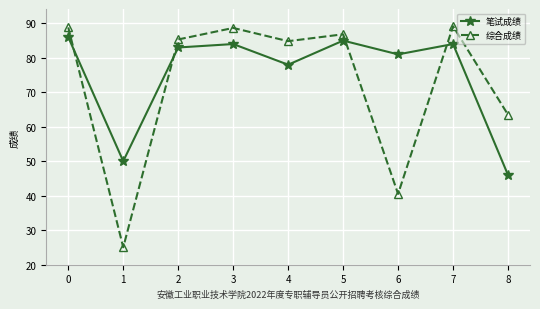

What is the greatest value displayed?

89.2